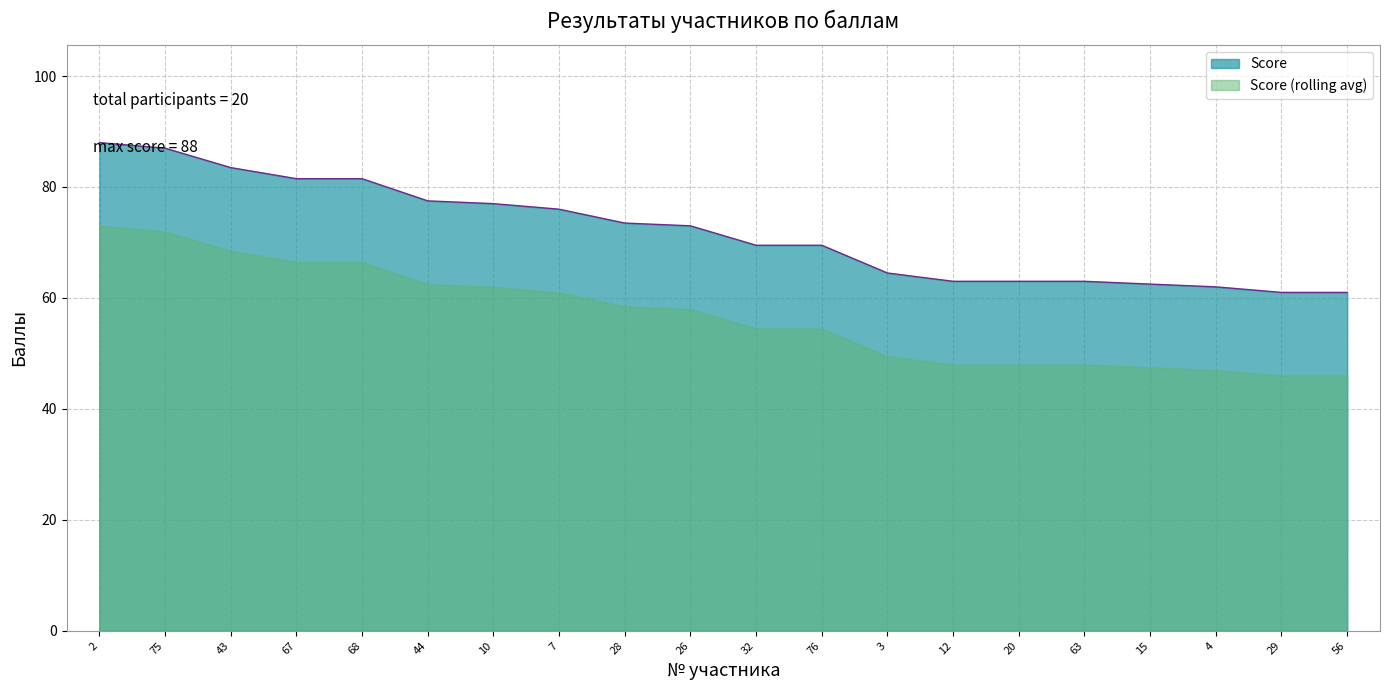

Reading left to right, list all the values displayed in this chart.

2=88.0	75=87.0	43=83.5	67=81.5	68=81.5	44=77.5	10=77.0	7=76.0	28=73.5	26=73.0	32=69.5	76=69.5	3=64.5	12=63.0	20=63.0	63=63.0	15=62.5	4=62.0	29=61.0	56=61.0